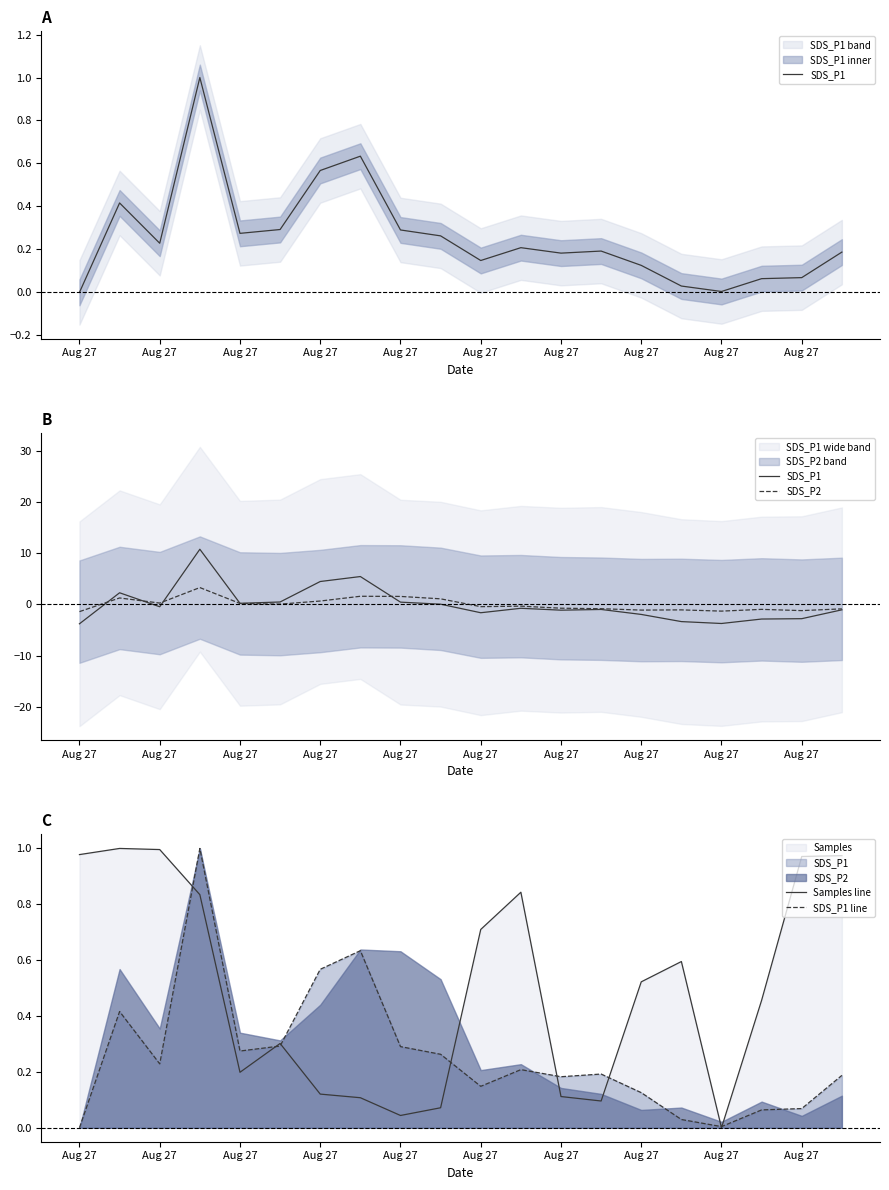

Rank the series by their maximum value, from lowest to highest.

Samples line, SDS_P1 line, SDS_P2, SDS_P1